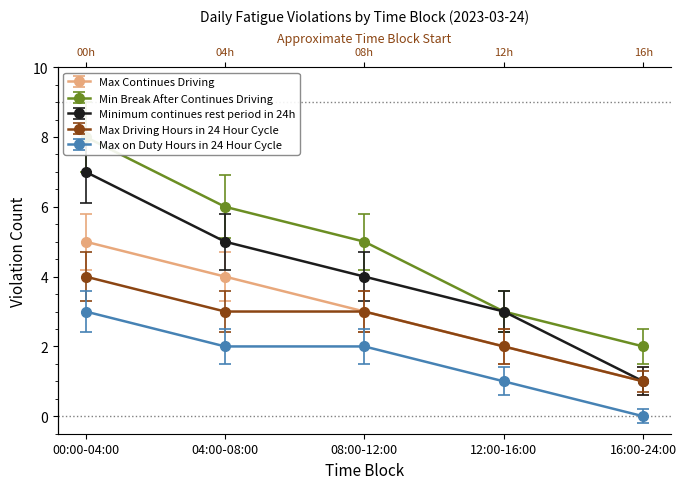

Reading left to right, extract all data points from this chart.

Max Continues Driving: 00:00-04:00=5	04:00-08:00=4	08:00-12:00=3	12:00-16:00=2	16:00-24:00=1
Min Break After Continues Driving: 00:00-04:00=8	04:00-08:00=6	08:00-12:00=5	12:00-16:00=3	16:00-24:00=2
Minimum continues rest period in 24h: 00:00-04:00=7	04:00-08:00=5	08:00-12:00=4	12:00-16:00=3	16:00-24:00=1
Max Driving Hours in 24 Hour Cycle: 00:00-04:00=4	04:00-08:00=3	08:00-12:00=3	12:00-16:00=2	16:00-24:00=1
Max on Duty Hours in 24 Hour Cycle: 00:00-04:00=3	04:00-08:00=2	08:00-12:00=2	12:00-16:00=1	16:00-24:00=0